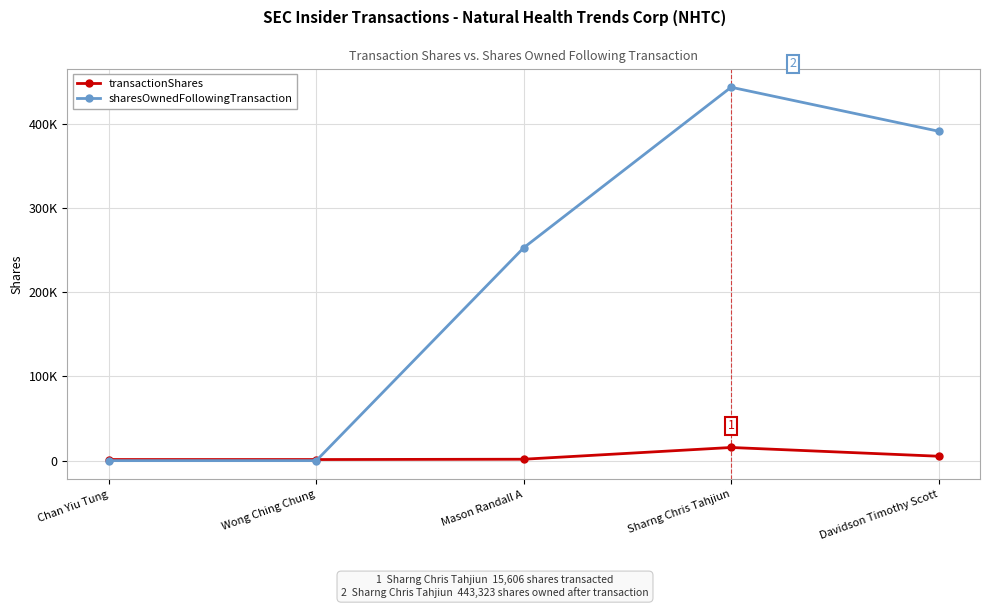

Is this an area chart (filled region under the line)?

No